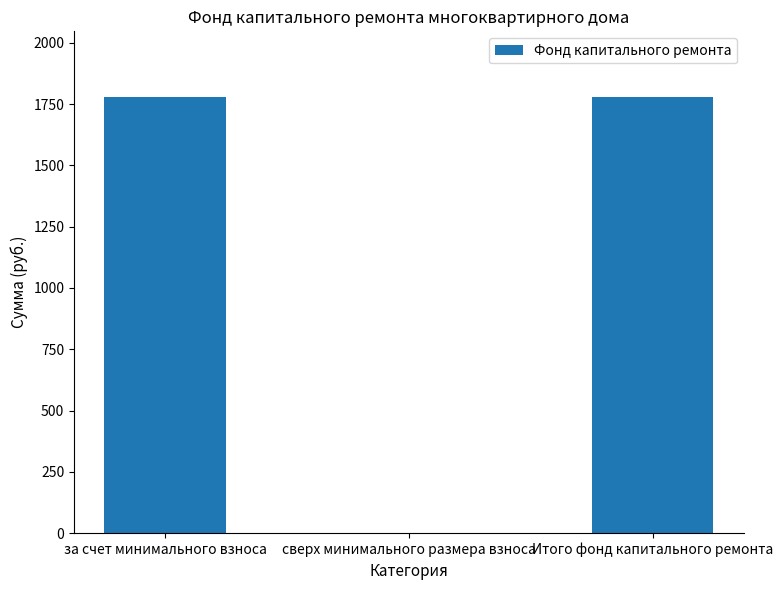

What is the greatest value displayed?

1779.4